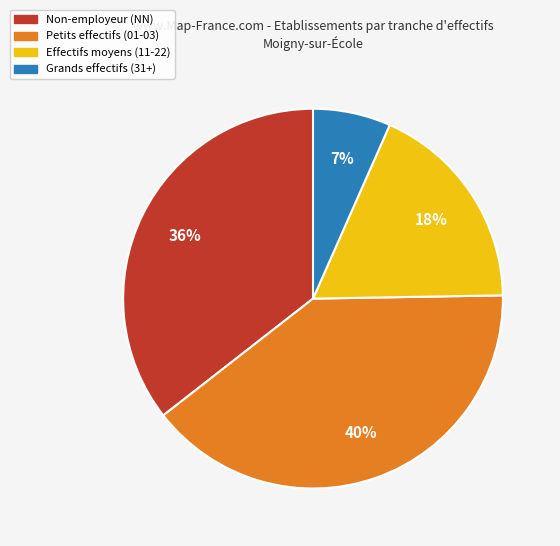

Do Non-employeur (NN) and Effectifs moyens (11-22) together represent more than half of the pie?

Yes